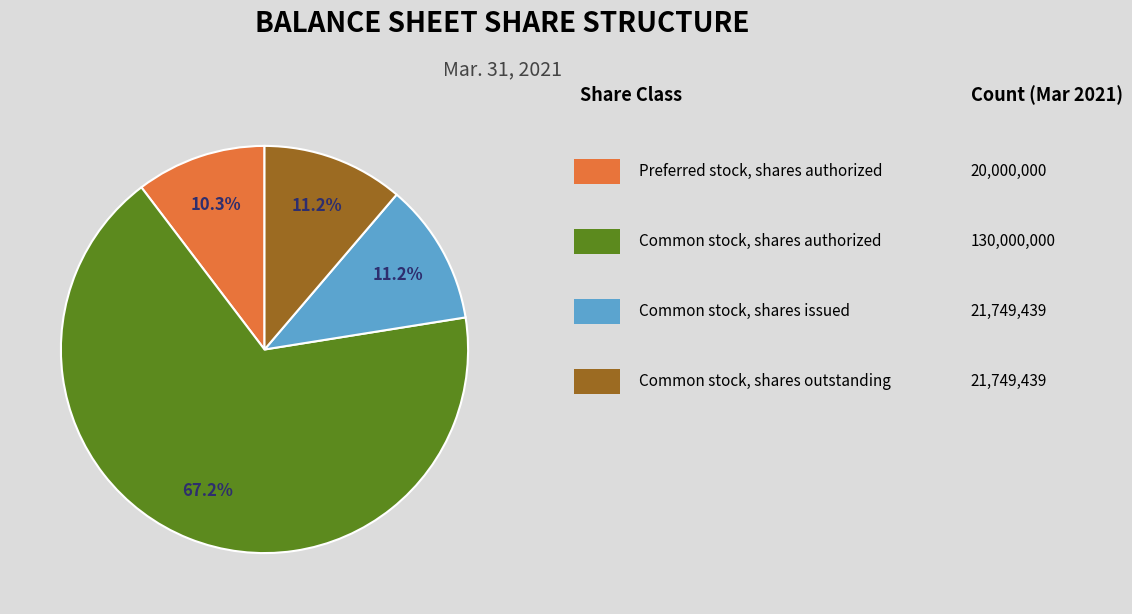

Is there any slice that represents more than half of the pie?

Yes